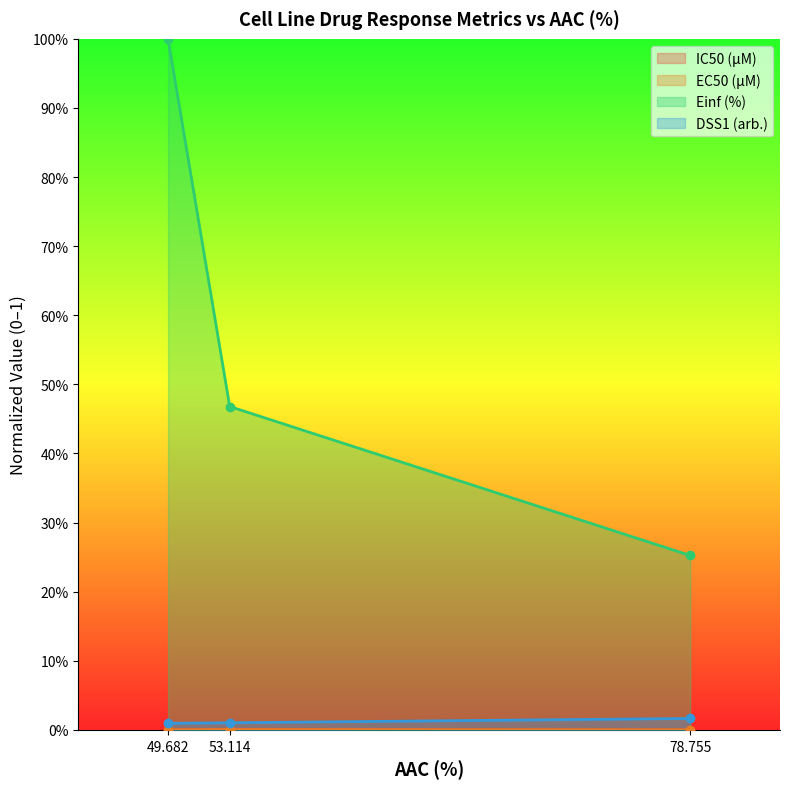

What is the label of the 1st point from the left?

49.682